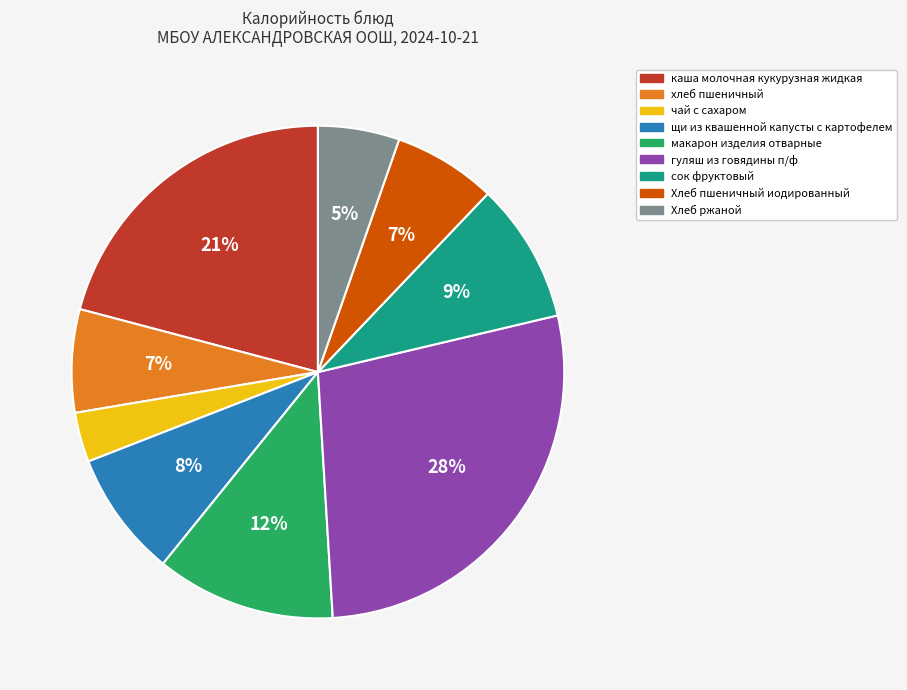

Count the number of slices in the pie.

9